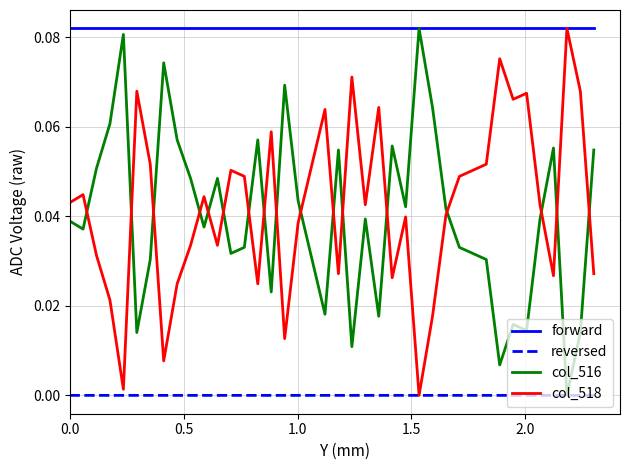

Which series has the largest total across all categories?

forward